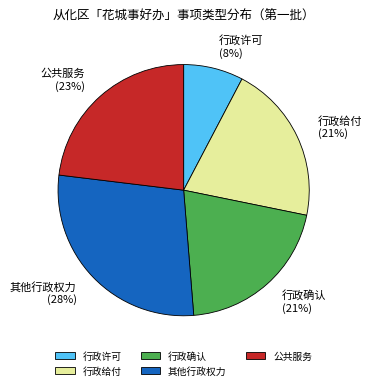

To the nearest percent, what percentage of the pie is 行政给付?

21%